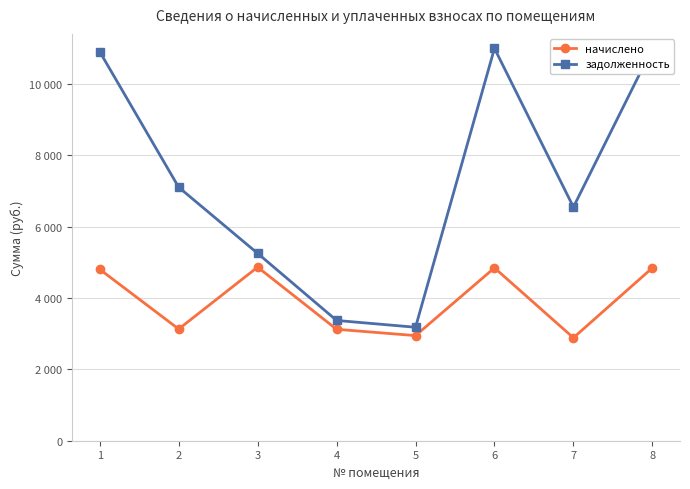

Reading left to right, extract all data points from this chart.

начислено: 4803.6	3129.8	4864.9	3123.0	2946.1	4844.4	2884.9	4844.4
задолженность: 10903.4	7104.2	5251.0	3370.9	3179.9	10996.1	6548.3	10996.1